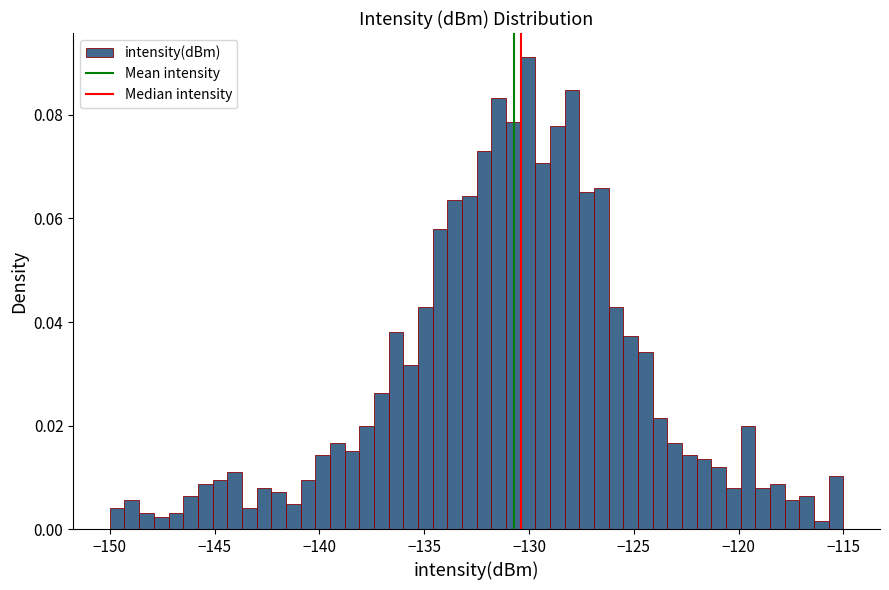

Read against the x-axis, roughly where is the centre of the tallest bar?

-130.0